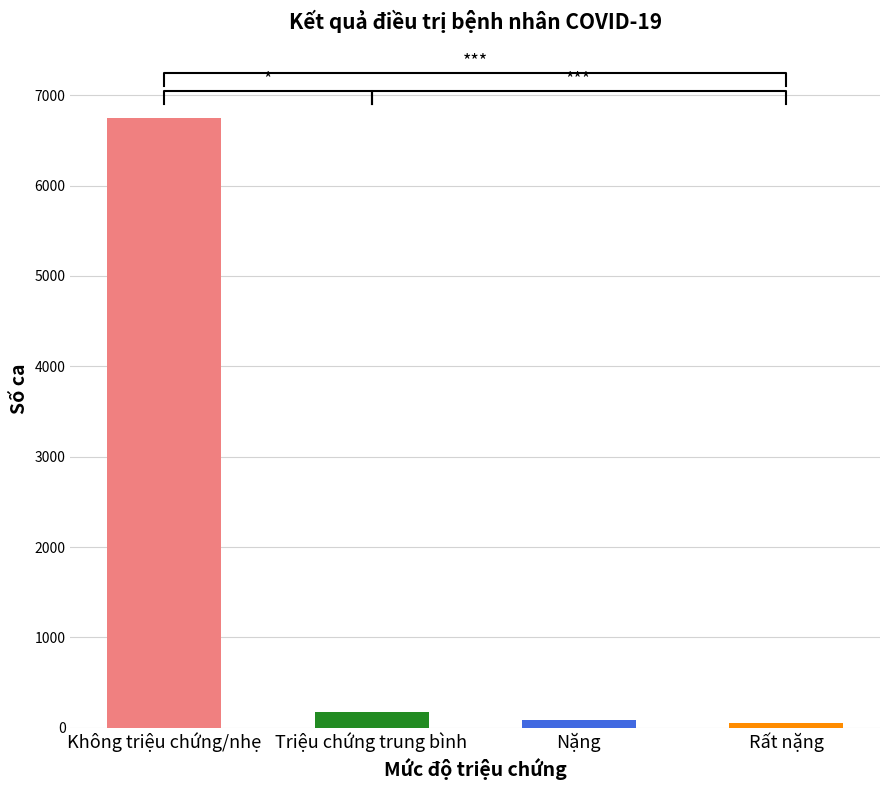

What is the difference between the values at Triệu chứng trung bình and Không triệu chứng/nhẹ?

6580